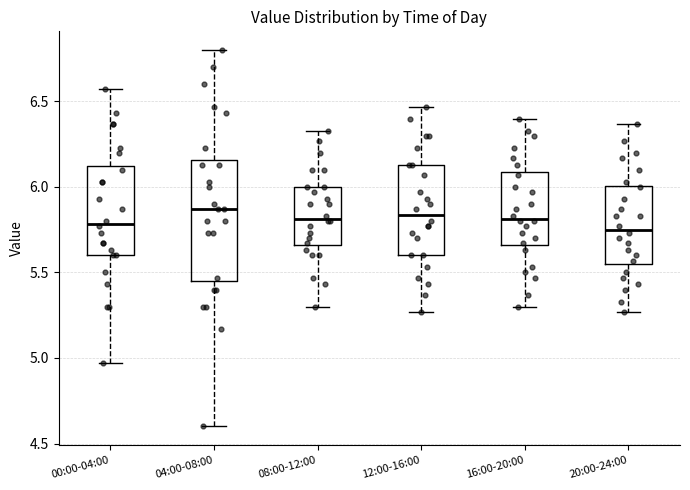

Where is the upper edge of the box for 16:00-20:00 on the y-axis? The values are not printed on the chart, so give them approximately, as read against the axis.

6.10